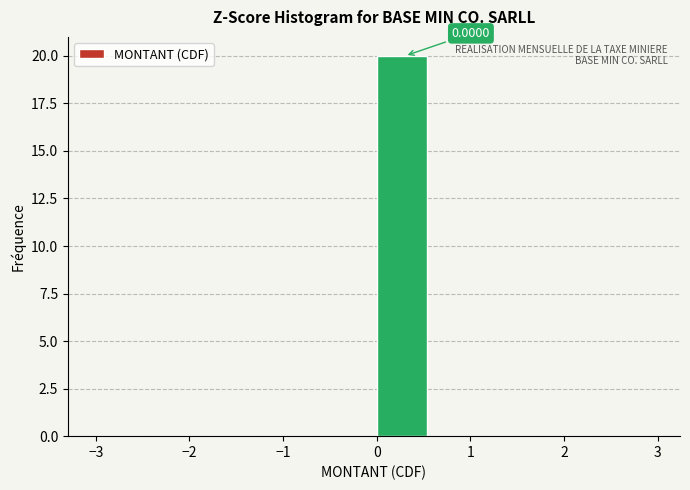

Over which range of the x-axis is the bar tallest?

0.0 to 0.6